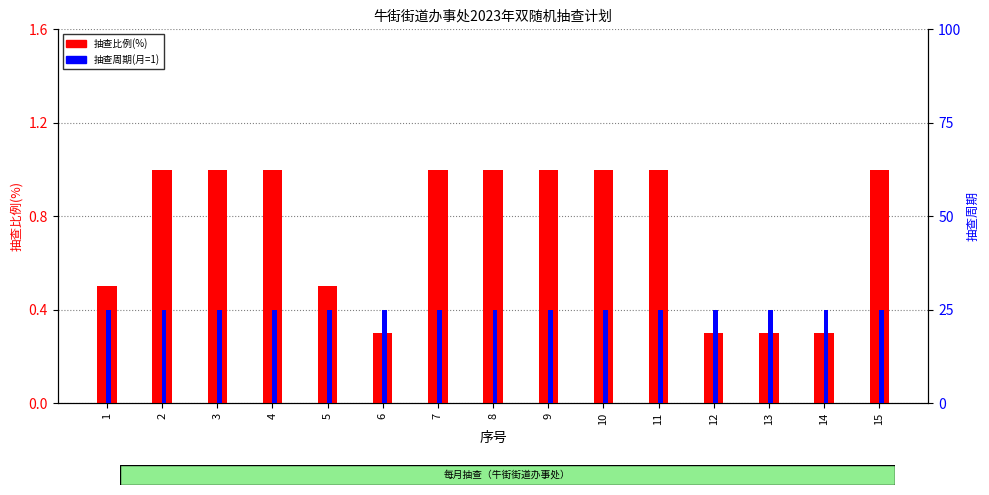

What is the difference between the maximum and minimum values in the 抽查比例(%) series?

0.7